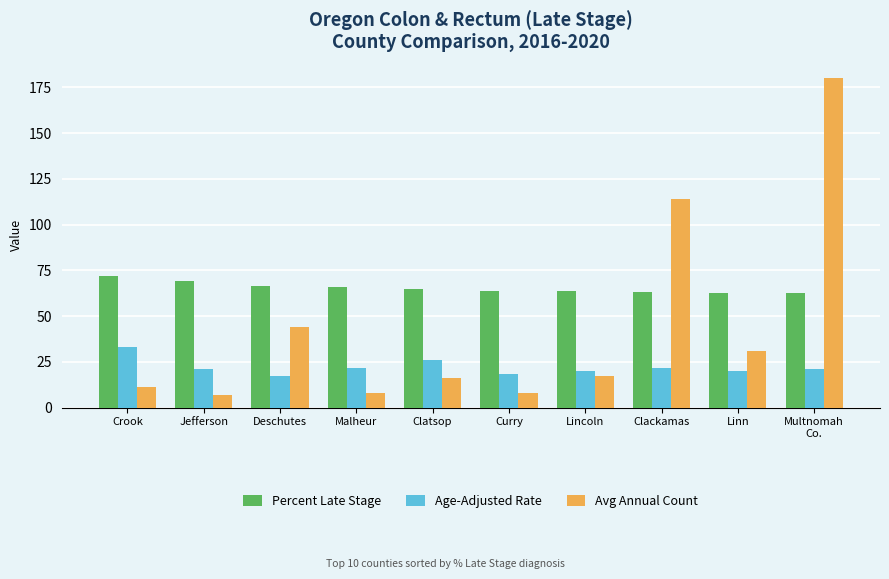

What is the difference between the maximum and minimum values in the Avg Annual Count series?

173.0